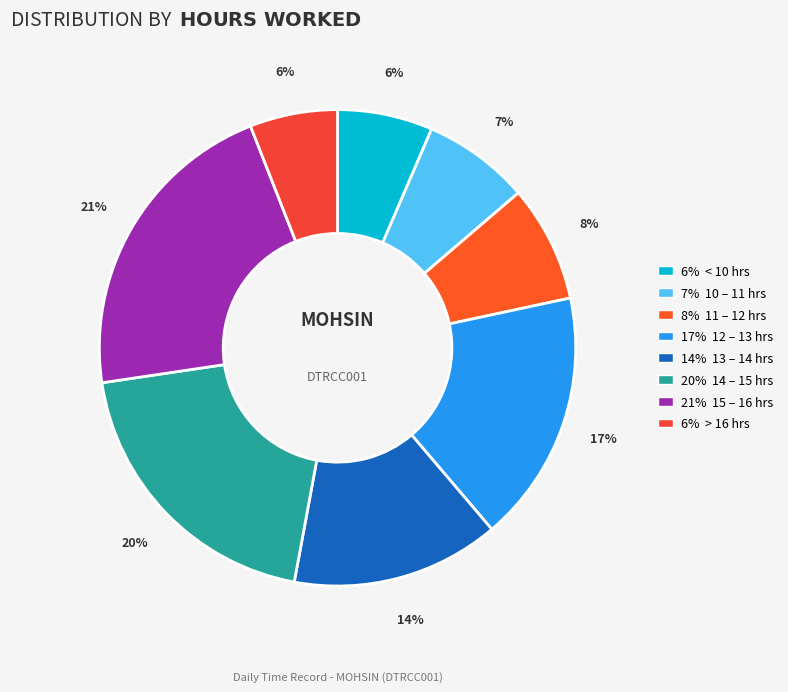

How many segments does this pie chart have?

8